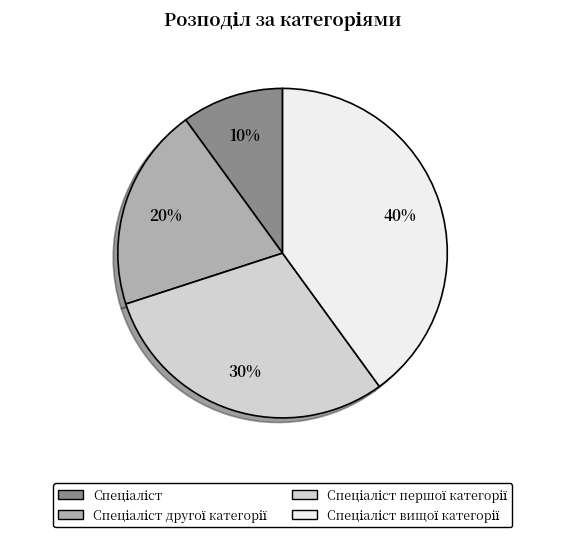

Does any single category account for the majority?

No